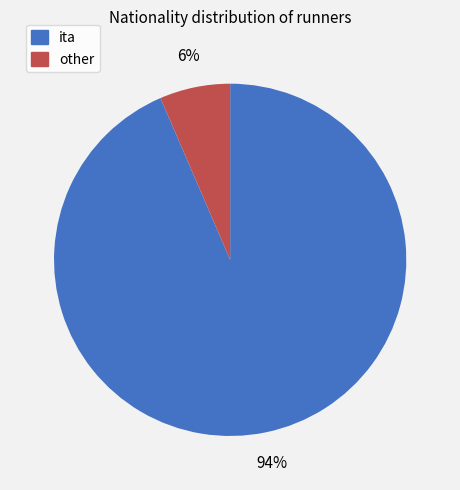

To the nearest percent, what portion does ita represent?

94%